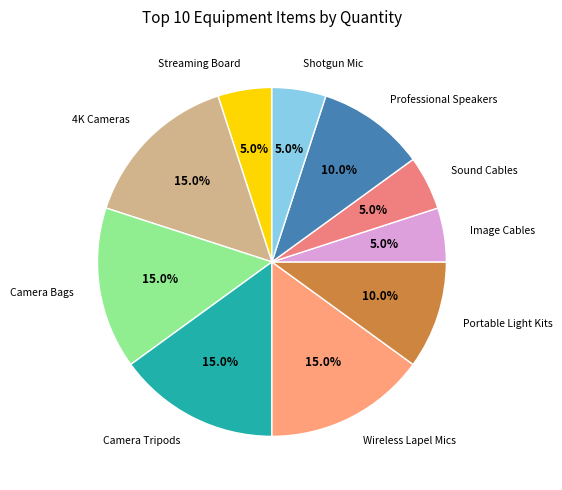

Count the number of slices in the pie.

10